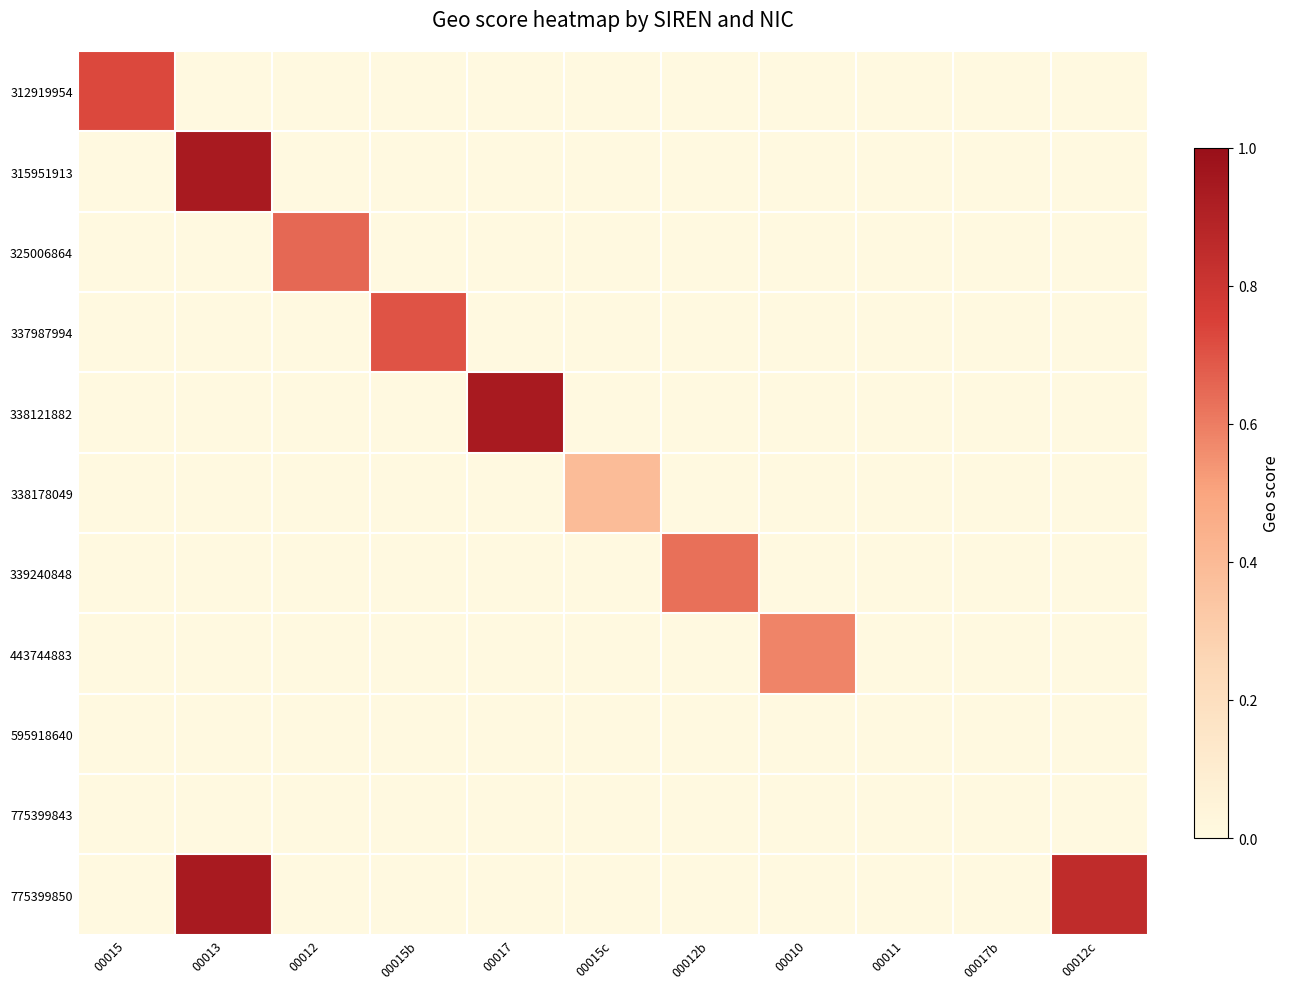

At which category is the sum across all series the highest?

00013